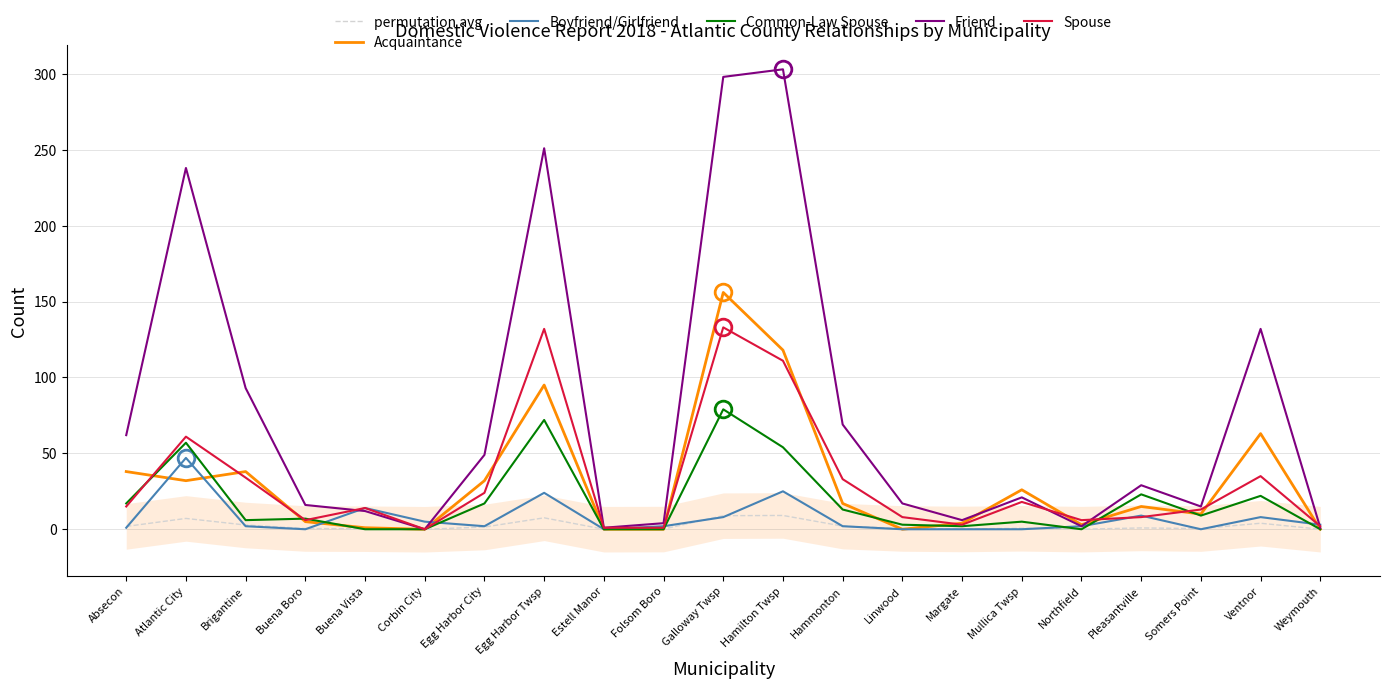

What is the label of the 5th point from the left?

Buena Vista